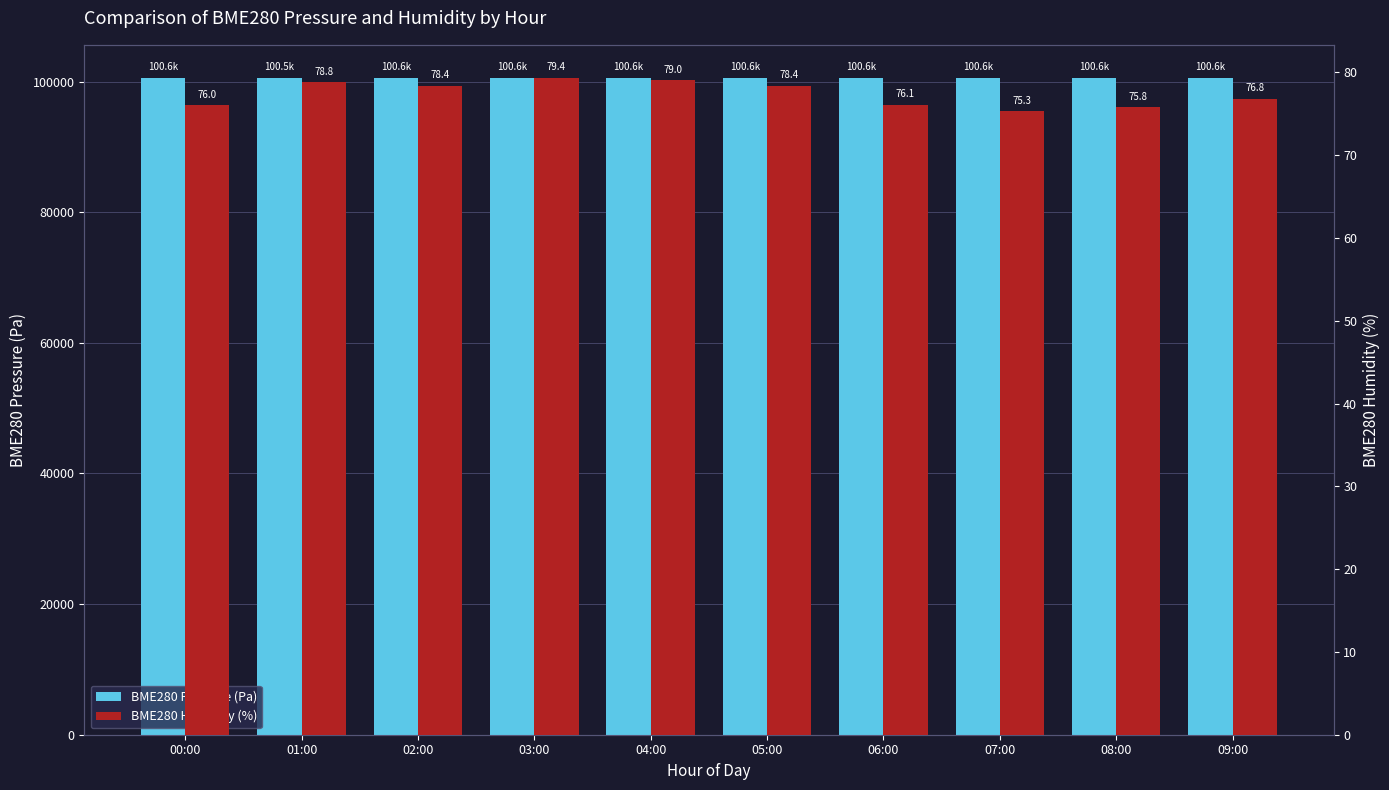

What is the average value of the BME280 Humidity (%) series?

77.4